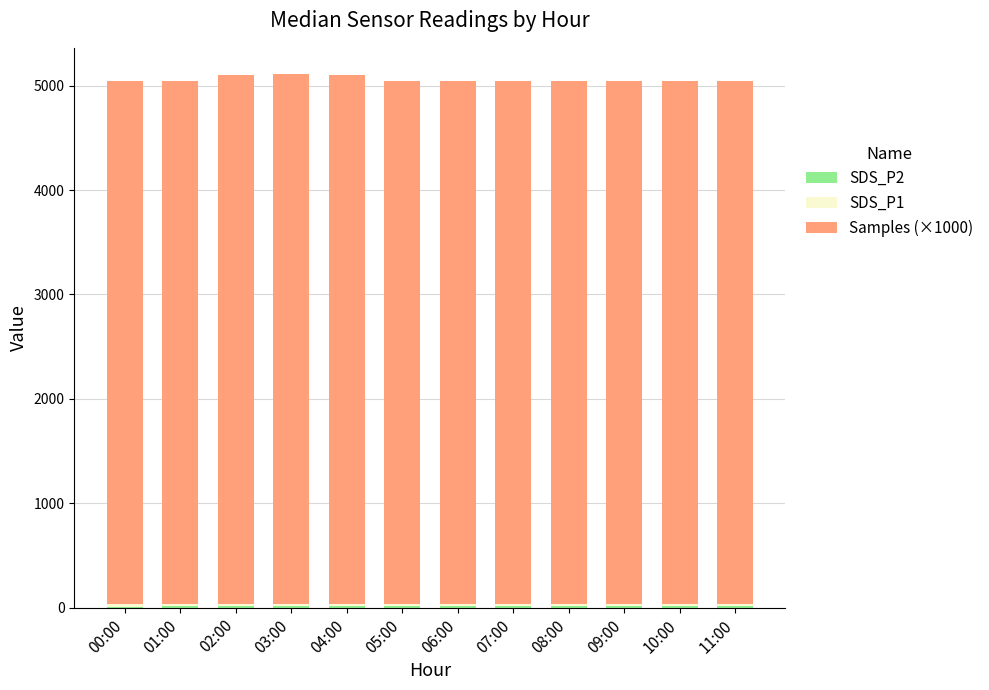

Where is SDS_P2 nearest to the value 11?

06:00